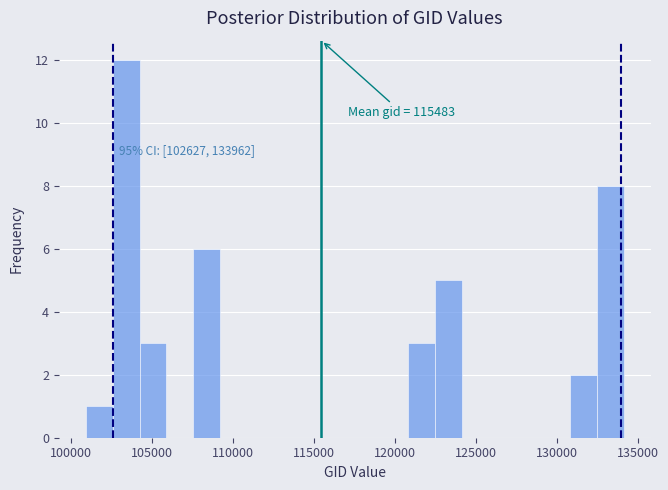

Read against the x-axis, roughly where is the centre of the tallest bar?

103500